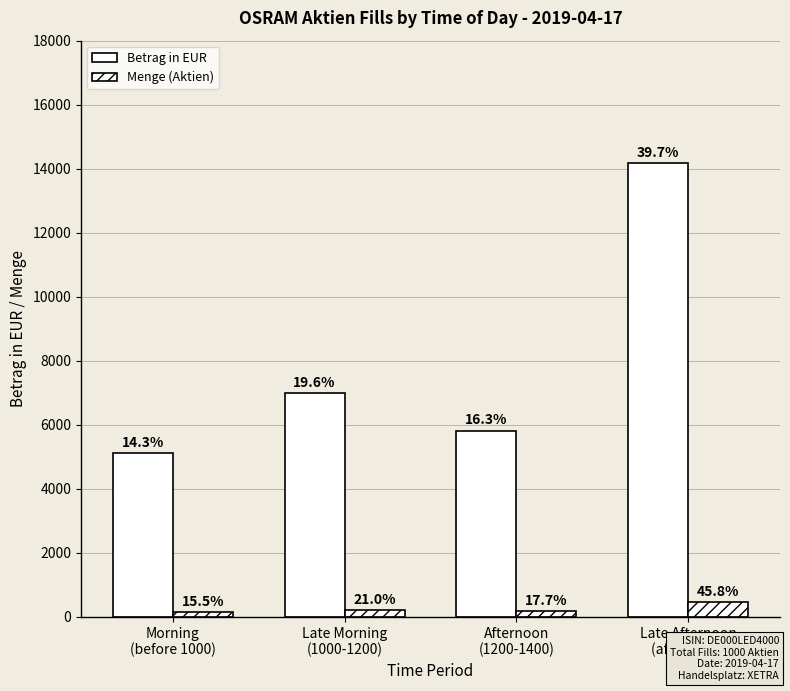

At which label does Betrag in EUR reach its peak?

Late Afternoon
(after 1400)